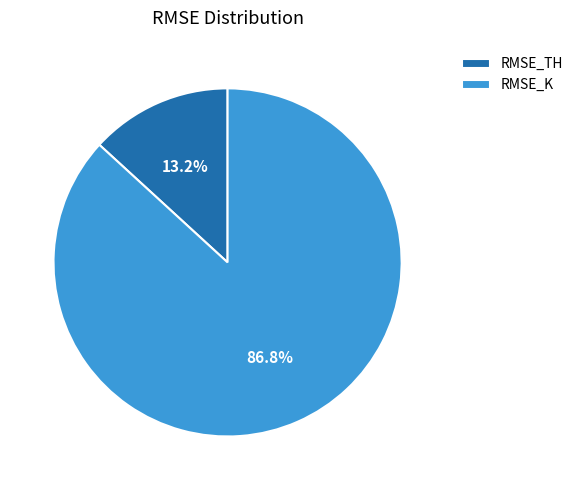

Does any single category account for the majority?

Yes